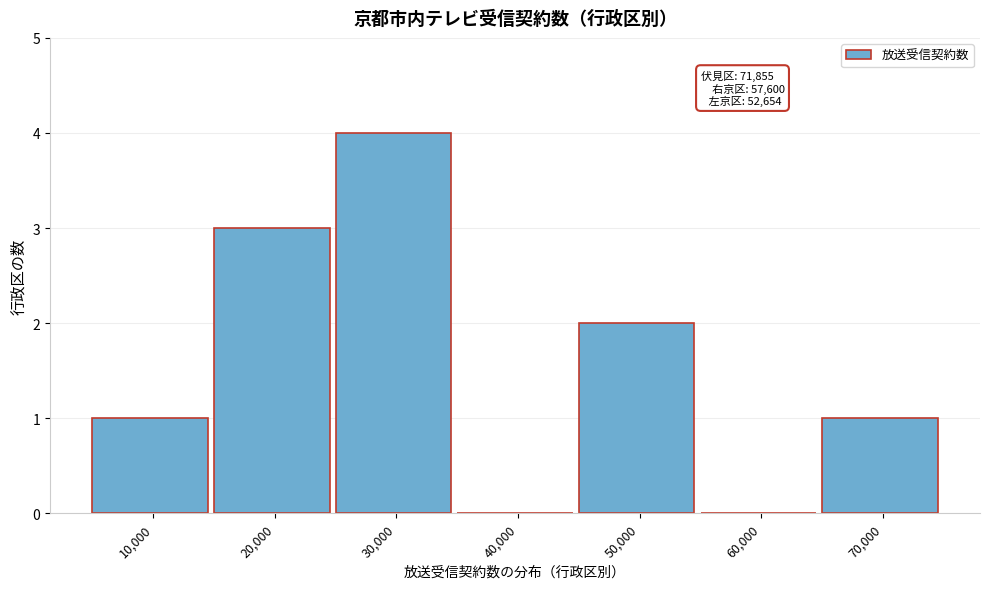

Reading right to left, extract all data points from this chart.

70,000=1	60,000=0	50,000=2	40,000=0	30,000=4	20,000=3	10,000=1